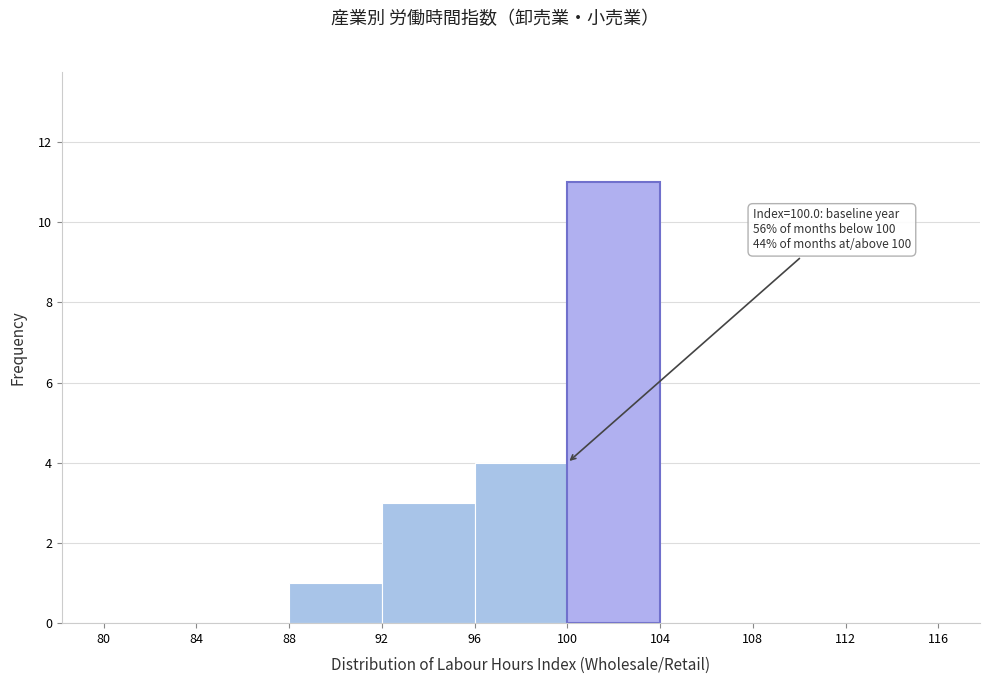

Over which range of the x-axis is the bar tallest?

100 to 104